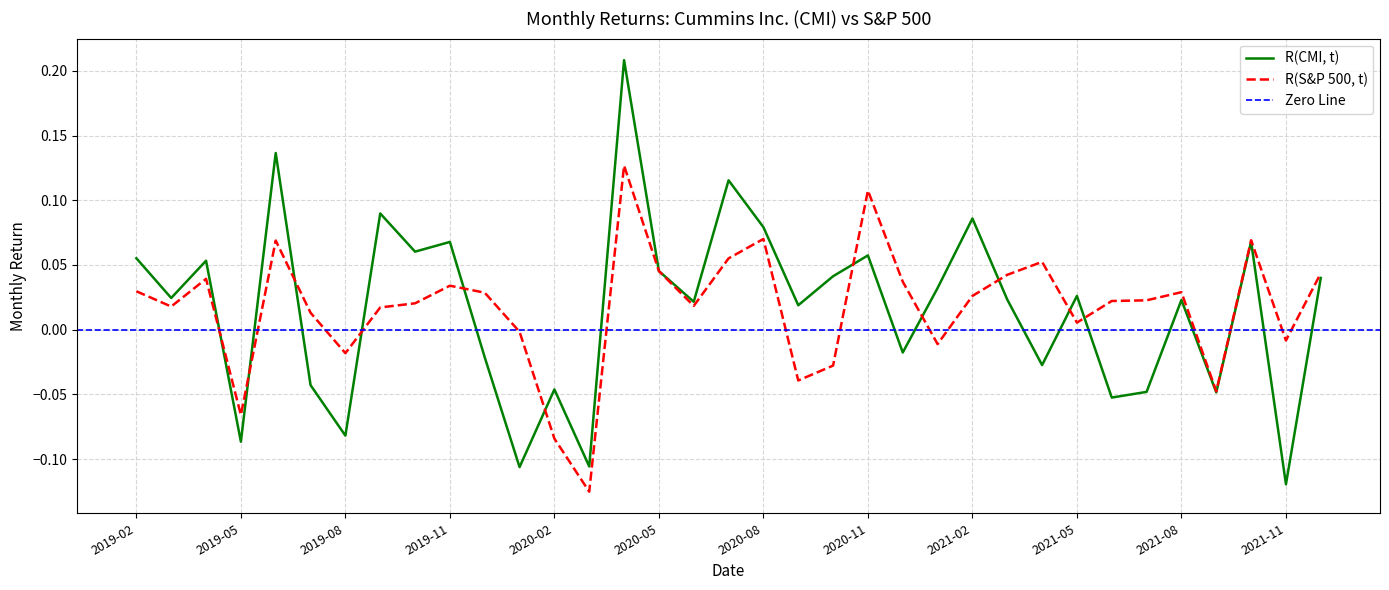

Reading left to right, extract all data points from this chart.

R(CMI, t): 0.1	0.0	0.1	-0.1	0.1	-0.0	-0.1	0.1	0.1	0.1	-0.0	-0.1	-0.0	-0.1	0.2	0.0	0.0	0.1	0.1	0.0	0.0	0.1	-0.0	0.0	0.1	0.0	-0.0	0.0	-0.1	-0.0	0.0	-0.0	0.1	-0.1	0.0
R(S&P 500, t): 0.0	0.0	0.0	-0.1	0.1	0.0	-0.0	0.0	0.0	0.0	0.0	-0.0	-0.1	-0.1	0.1	0.0	0.0	0.1	0.1	-0.0	-0.0	0.1	0.0	-0.0	0.0	0.0	0.1	0.0	0.0	0.0	0.0	-0.0	0.1	-0.0	0.0